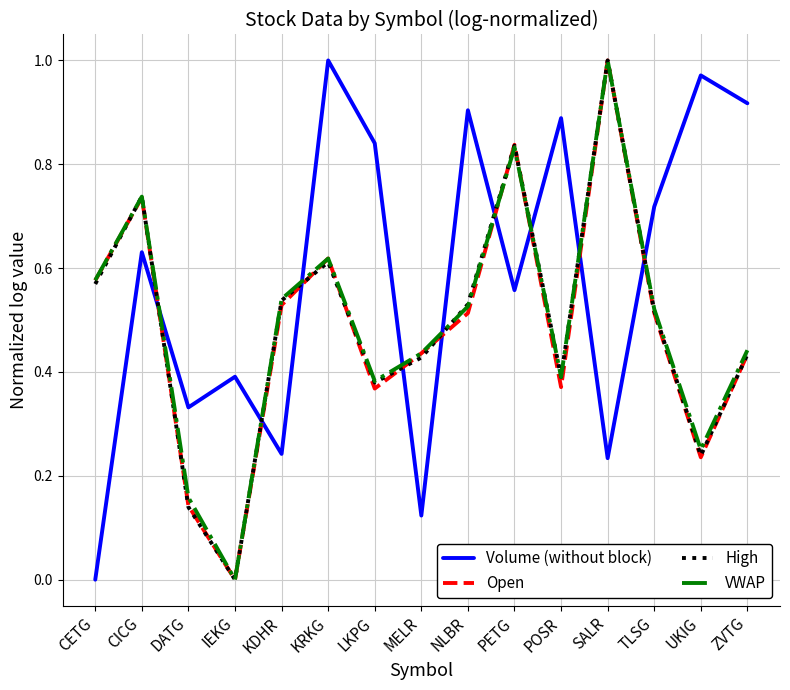

The Open series shows 0.4 at MELR. True or false?

True